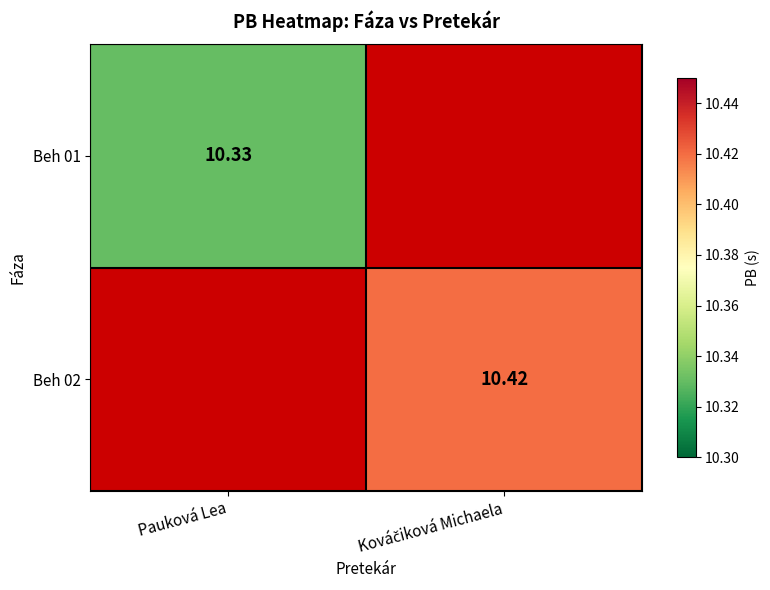

At which category does the chart reach its peak across all series?

Kováčiková Michaela